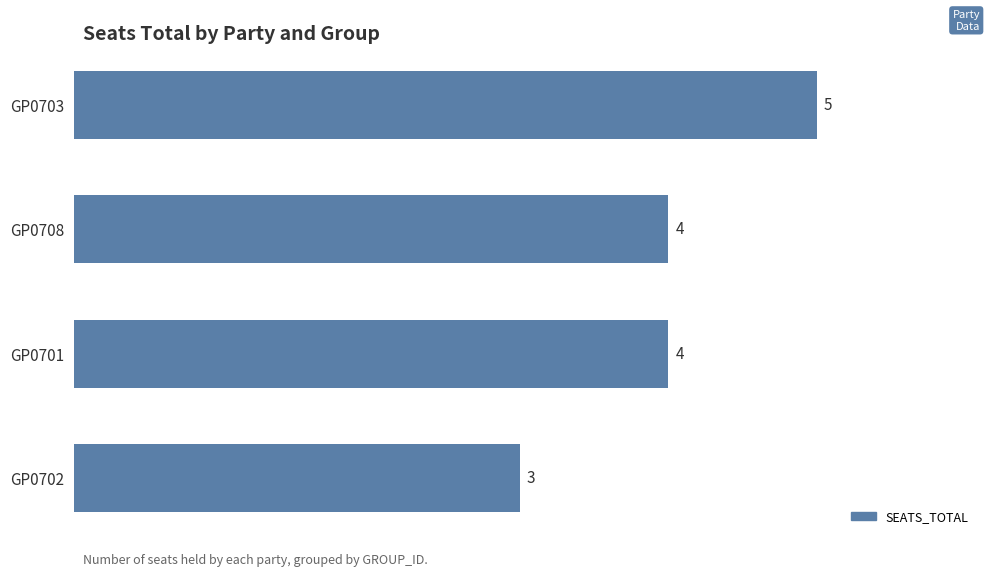

Which has a higher value, GP0703 or GP0702?

GP0703